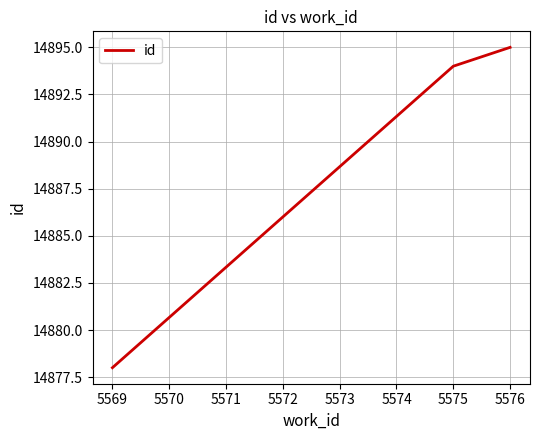

Which has a higher value, 5575 or 5576?

5576